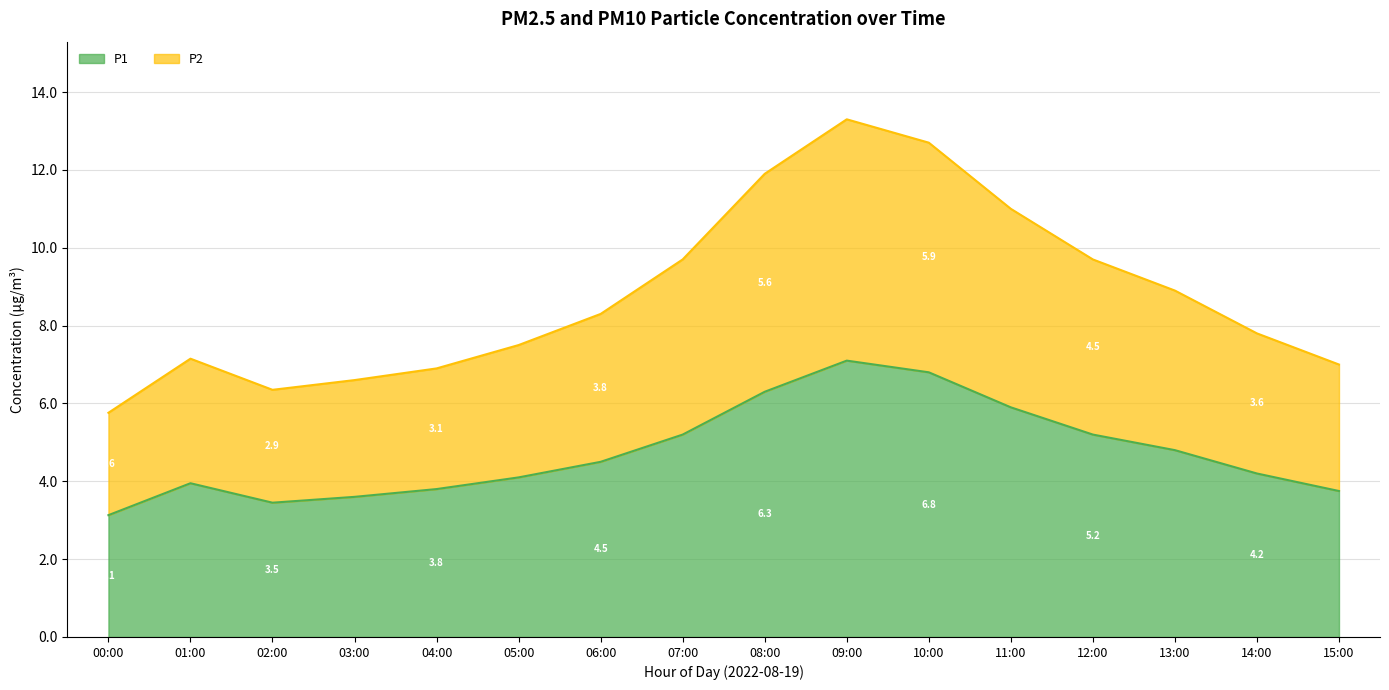

What is the approximate value of P1 at 09:00?

7.1